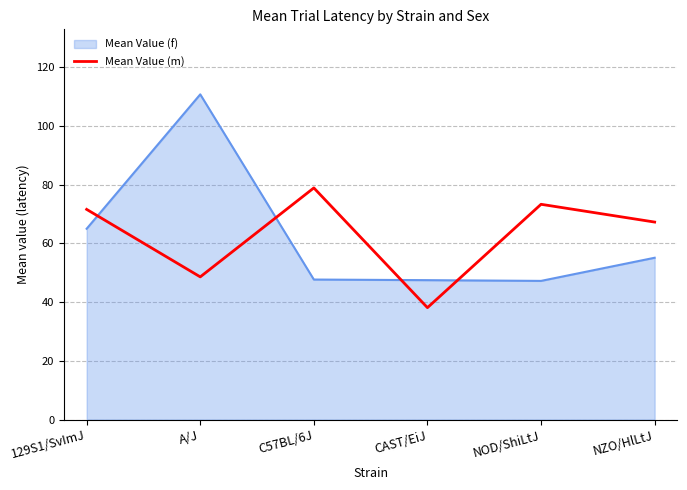

The value of Mean Value (f) at NOD/ShiLtJ is 78.1. True or false?

False